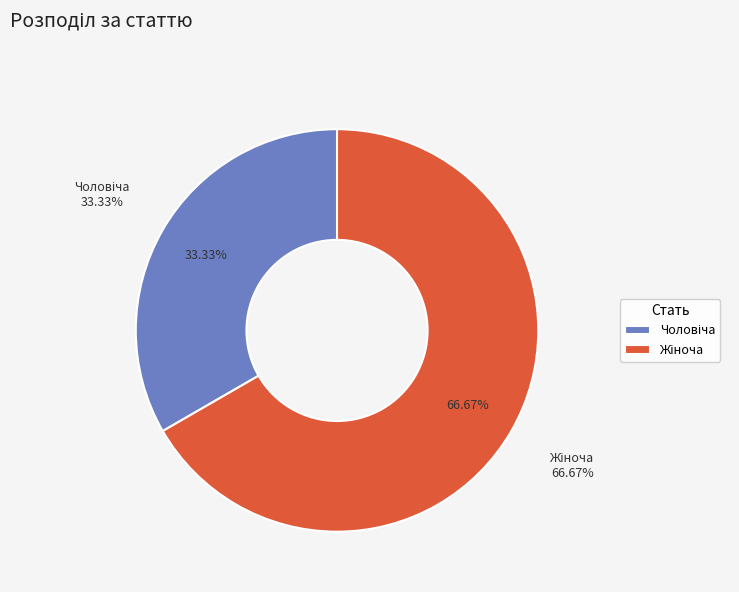

Count the number of slices in the pie.

2